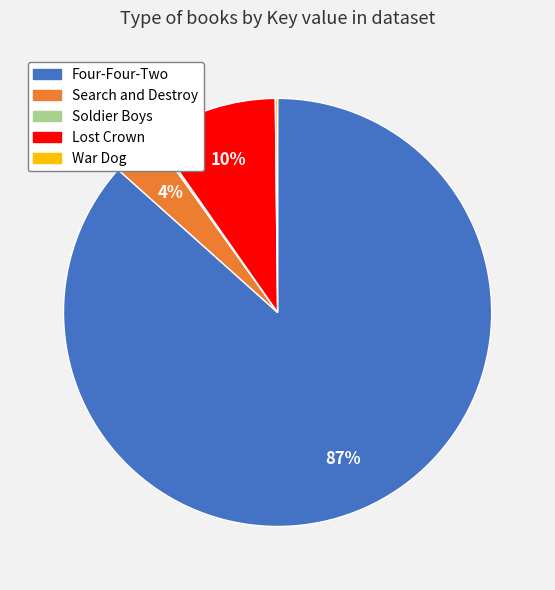

What is the largest slice in the pie chart?

Four-Four-Two